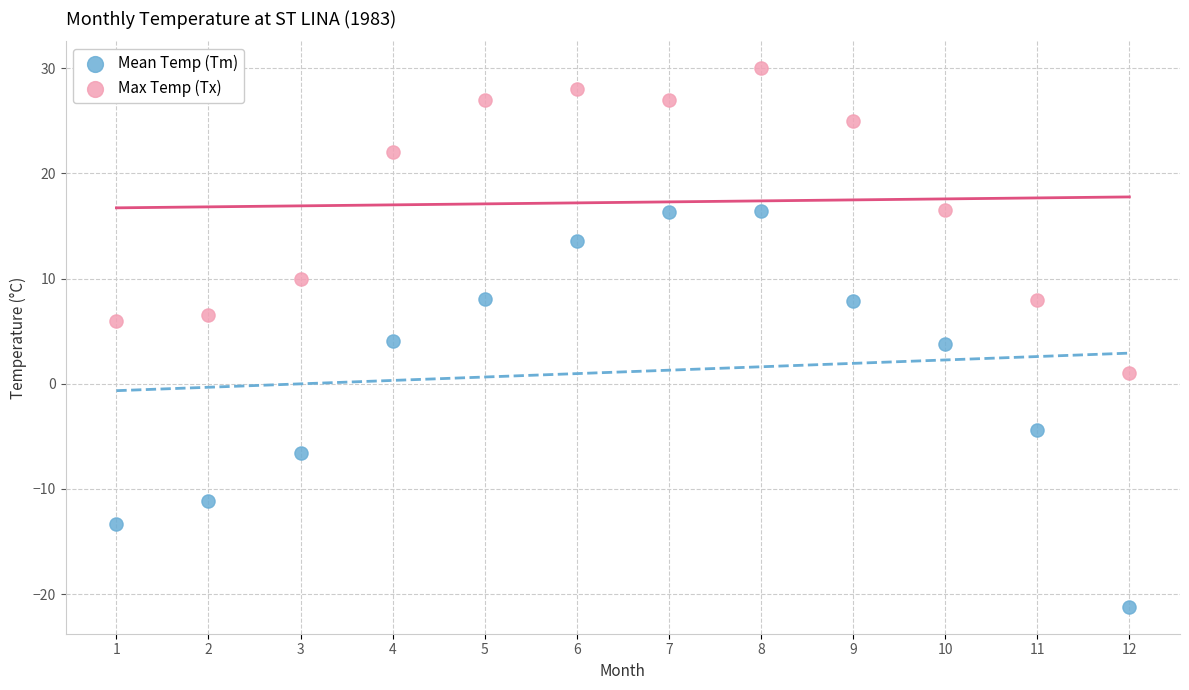

Which series contains the highest Y value?

Max Temp (Tx)